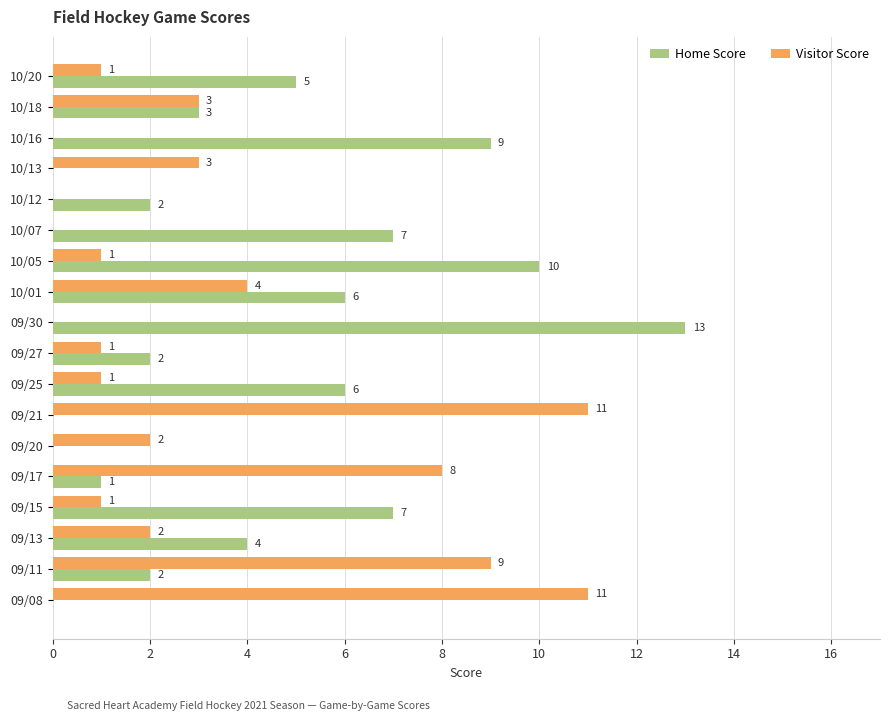

How many data points does each series have?

18